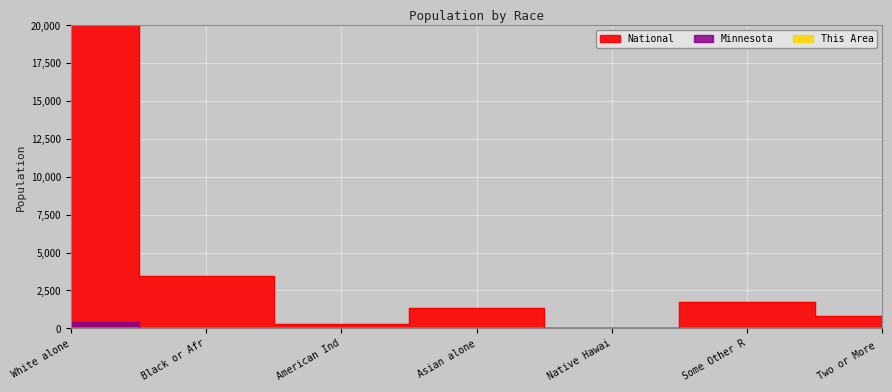

True or false: This Area and Minnesota intersect in this chart.

False